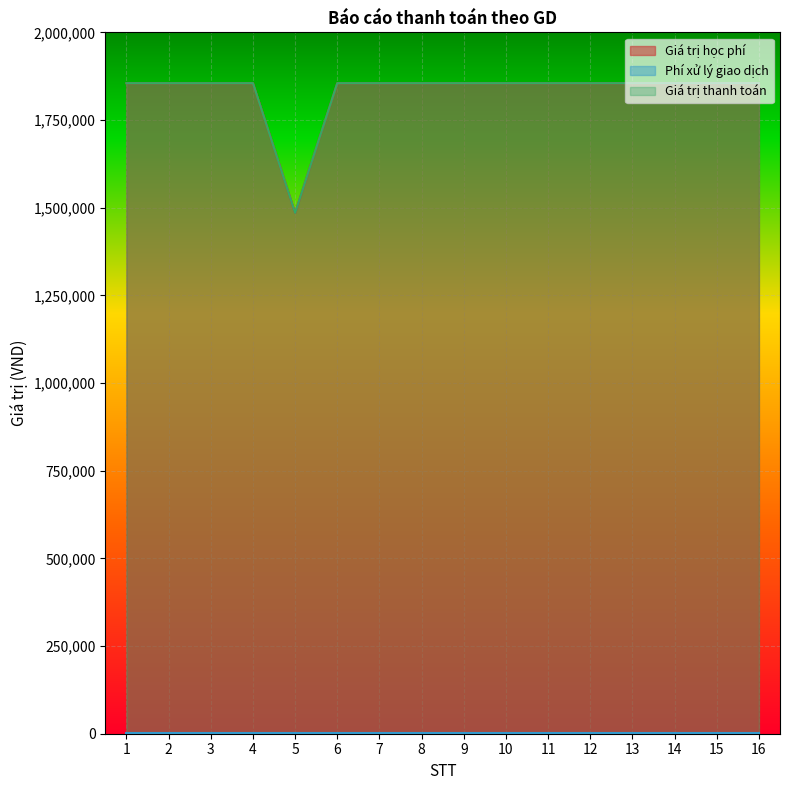

How many data points in Giá trị thanh toán are less than 1855000?

1